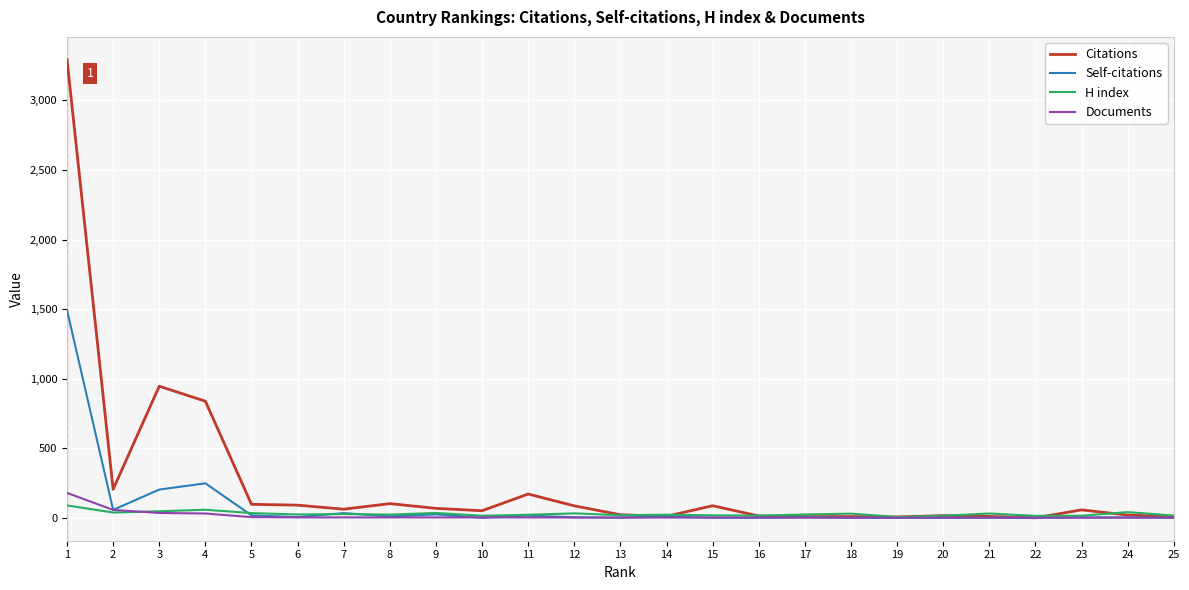

What is the greatest value displayed?

3292